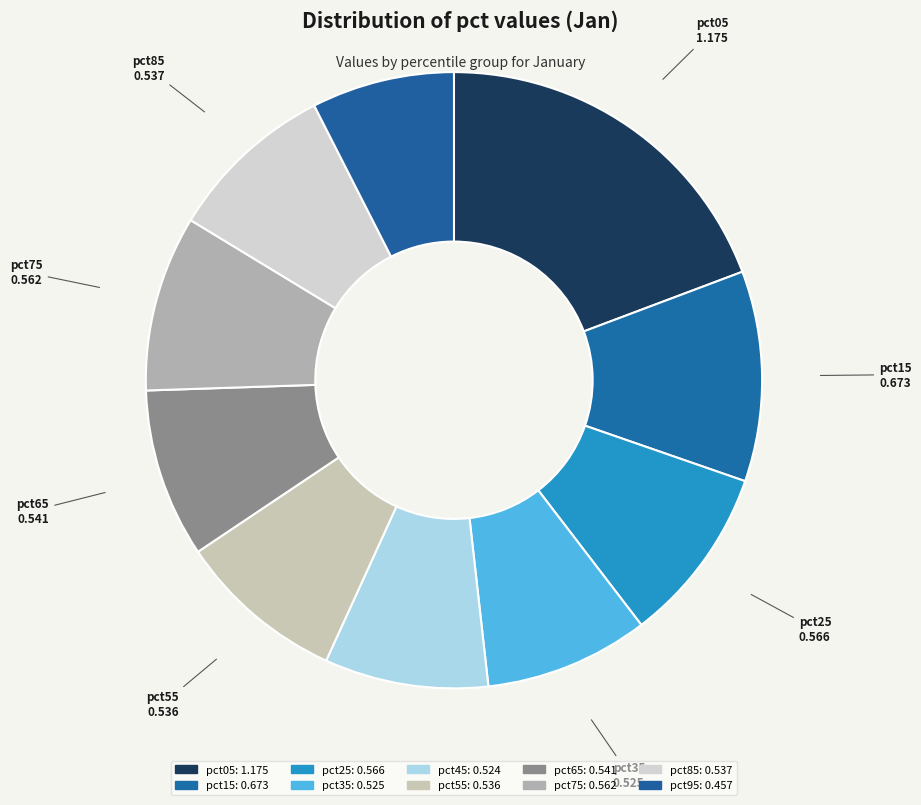

How many slices are in this pie chart?

10